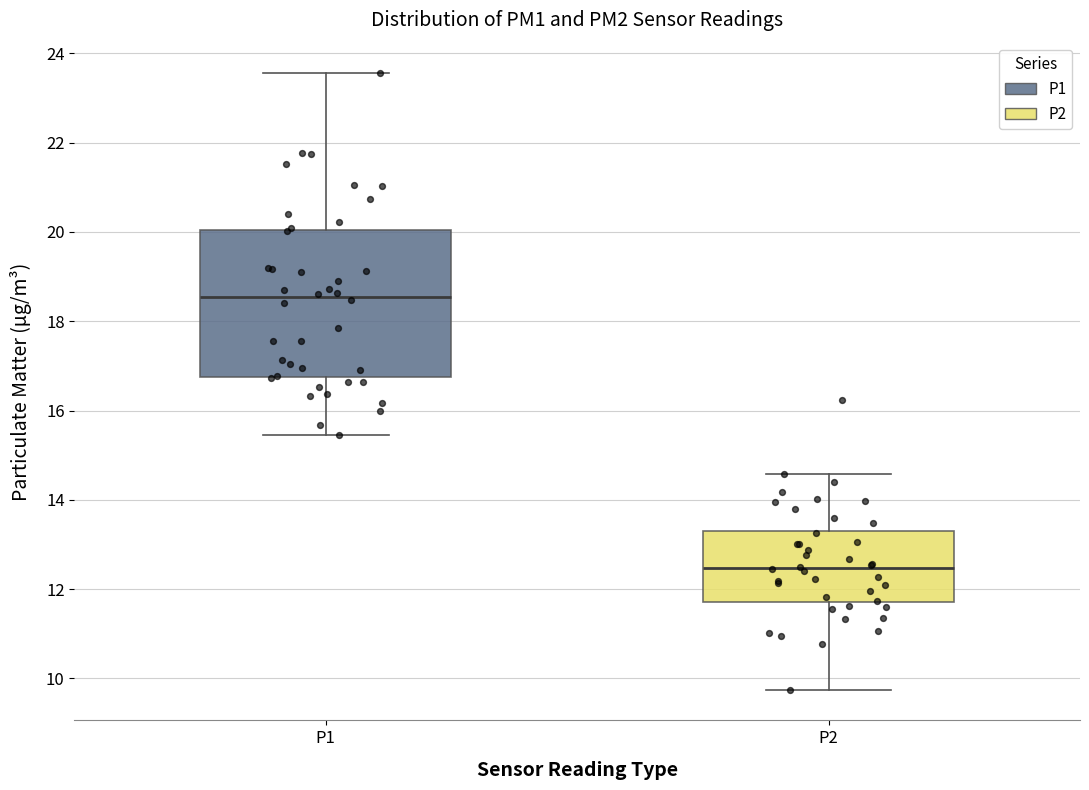

Reading left to right, transcribe this box plot: for each box, give where its median line is, the range the box spans, and where its two whiskers end, as read against the y-axis. The values are not printed on the chart, so give them approximately, as read against the axis.

P1: median 18.6, box 16.8 to 20.0, whiskers 15.4 to 23.6
P2: median 12.4, box 11.8 to 13.4, whiskers 9.8 to 14.6